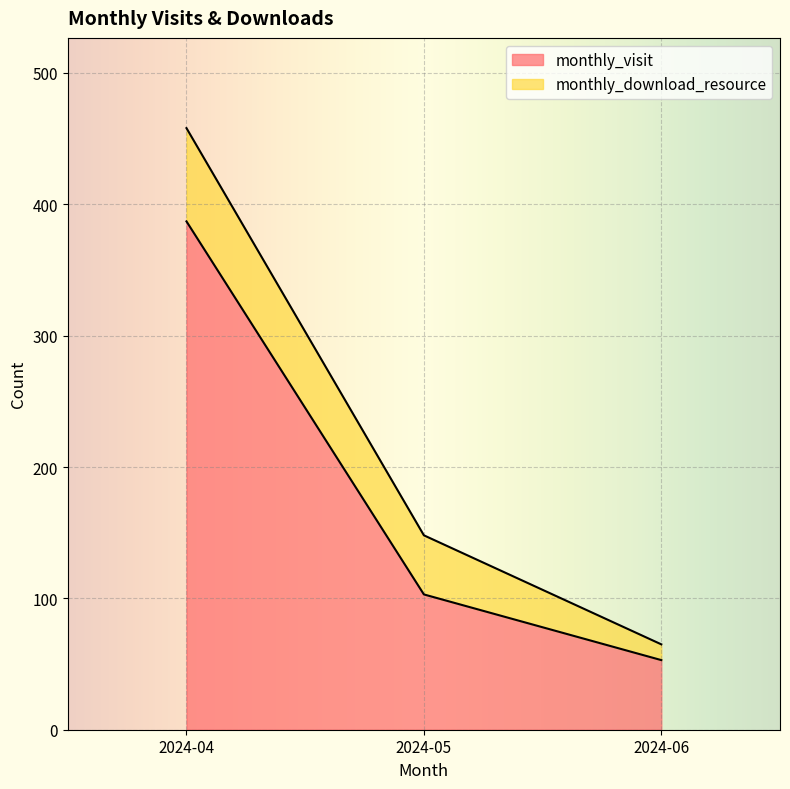

Where does the data first go above 103?

2024-04